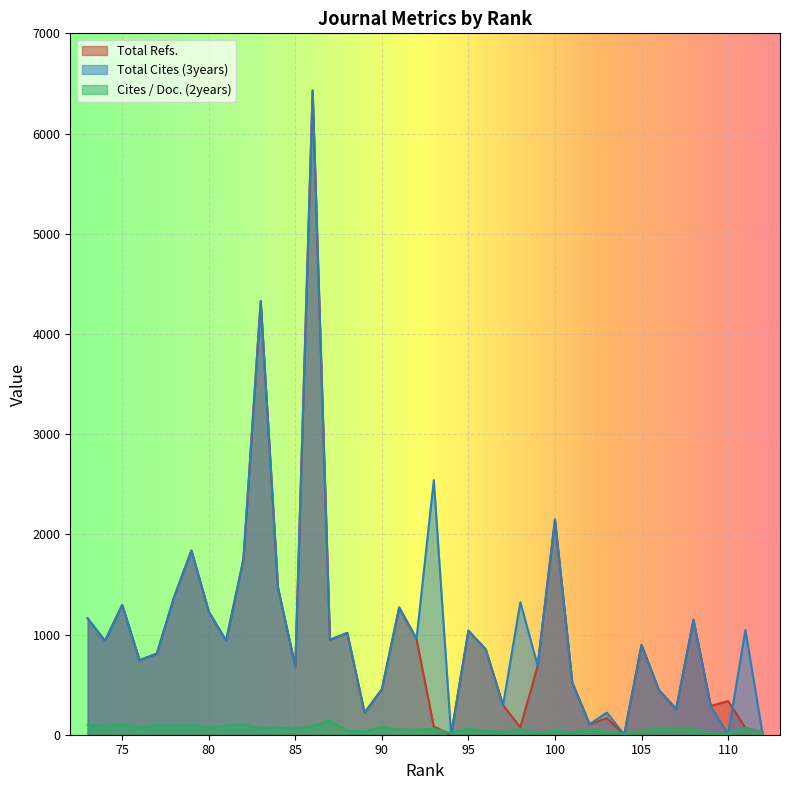

The value of Total Refs. at 98 is 73. True or false?

True